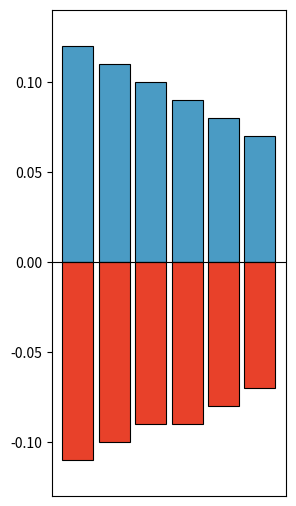

At which label does GMPL(Qjm) Anomaly reach its peak?

6